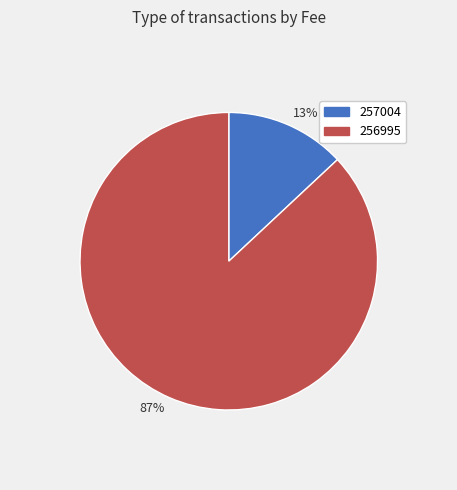

Do 13% and 87% together represent more than half of the pie?

Yes